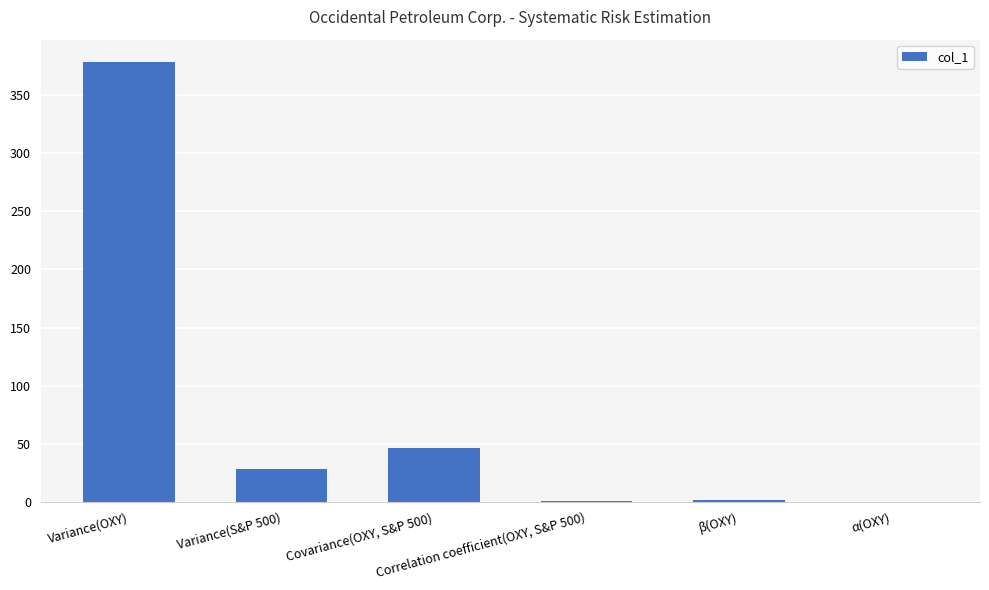

What is the average value?

75.9